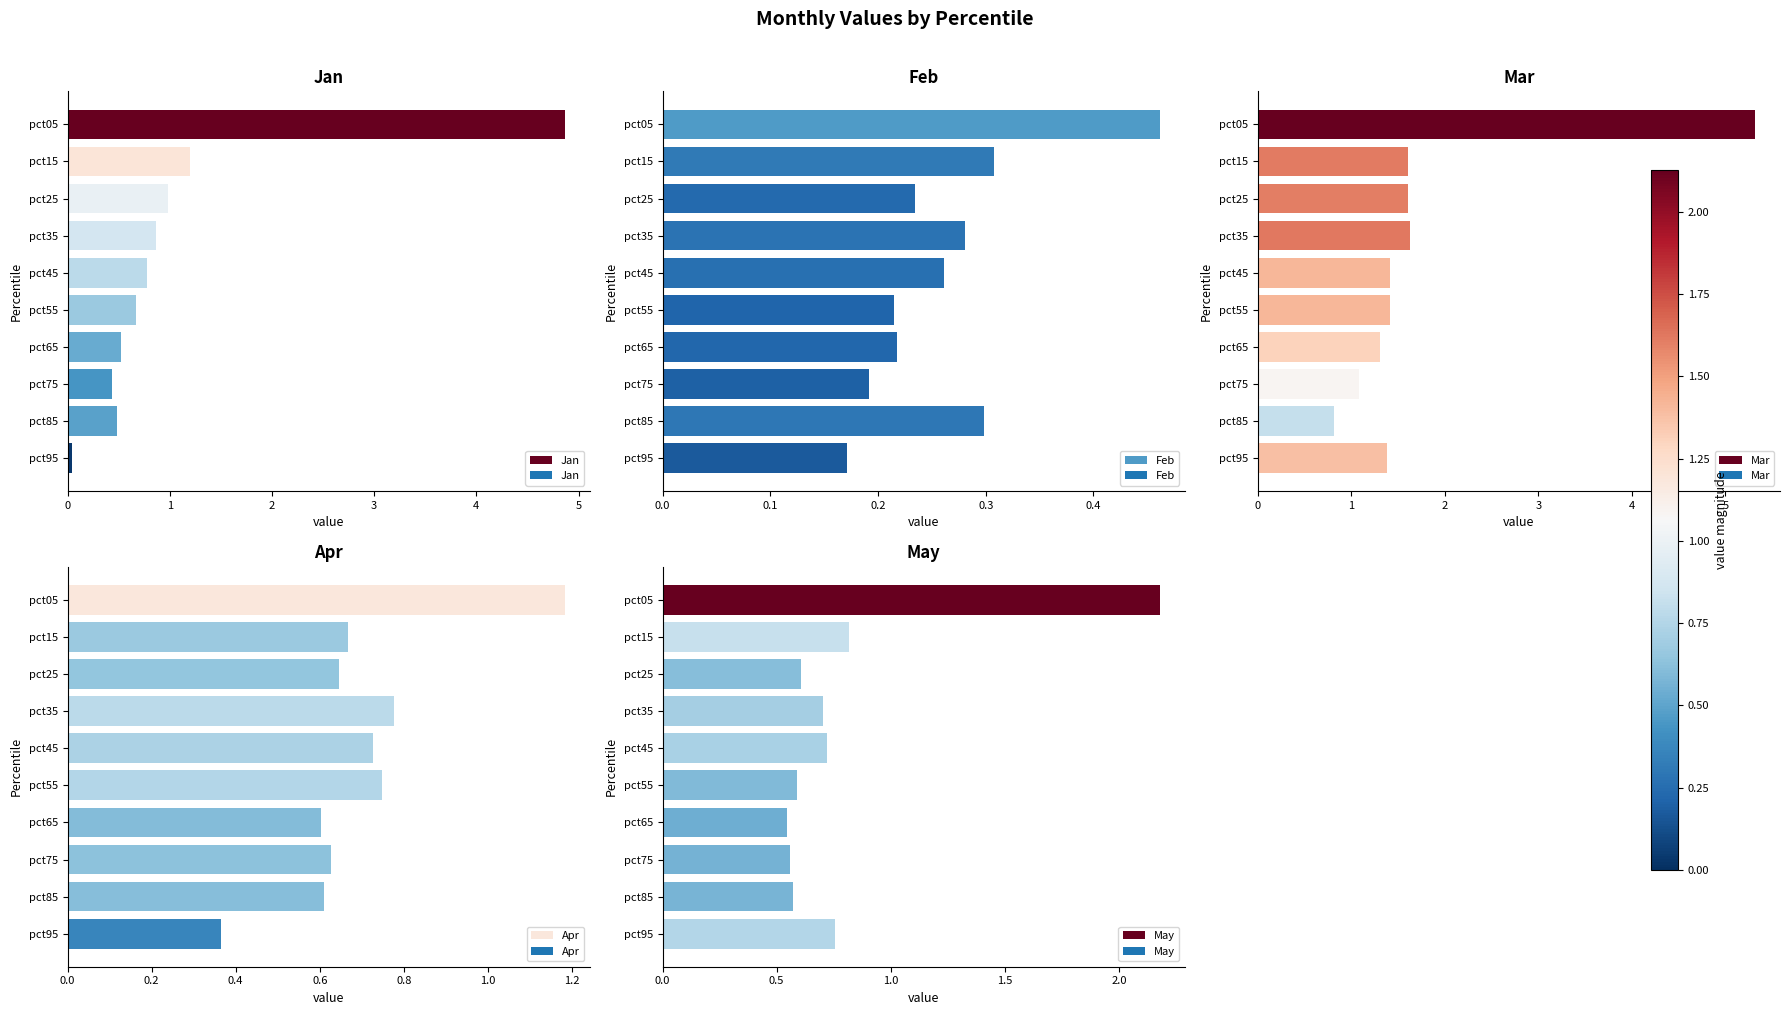

What is the sum of all Jan values?

10.8